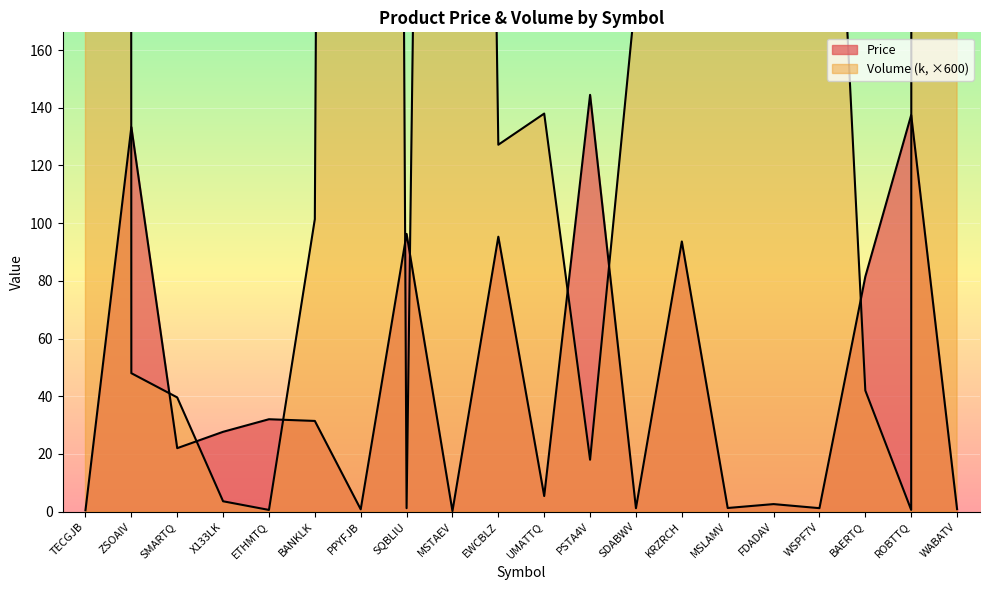

Which series has the largest range (max minus min)?

Volume (k)